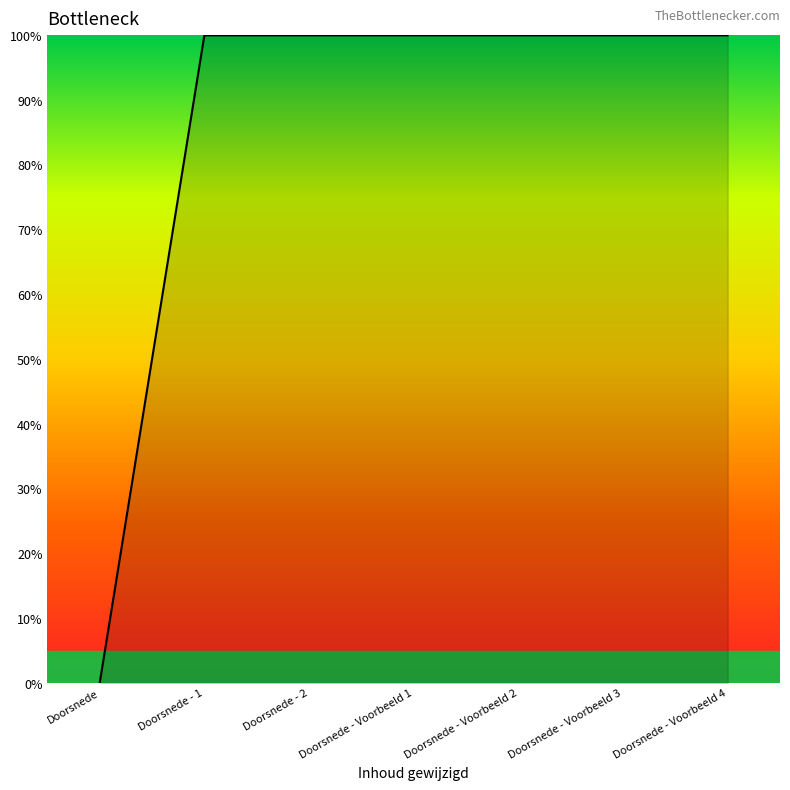

What position from the left is Doorsnede - Voorbeeld 4?

7